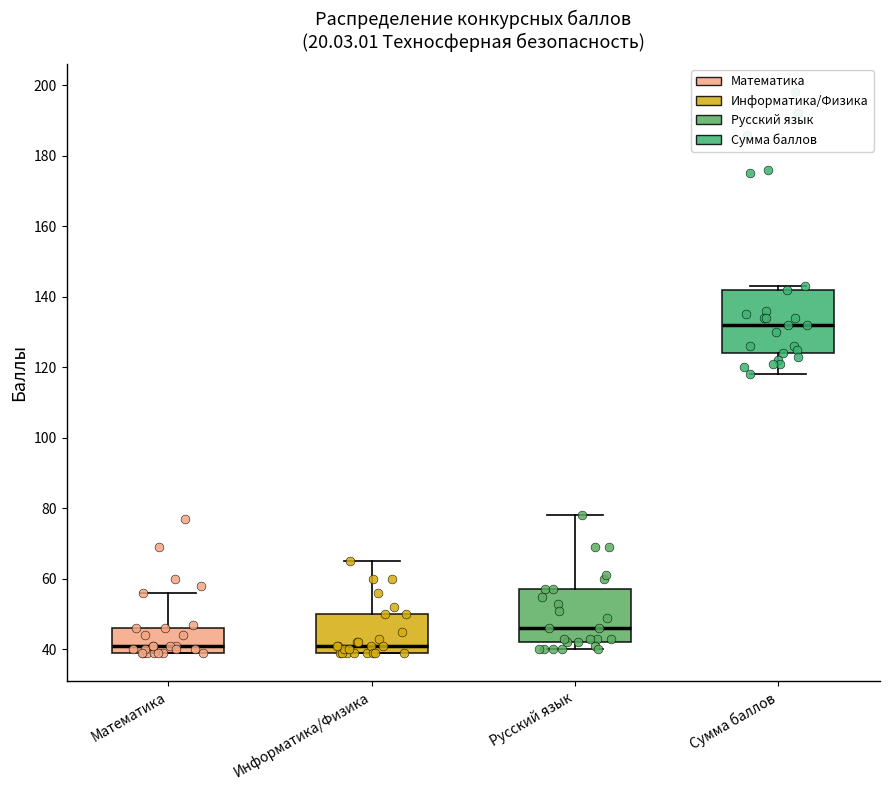

Reading left to right, transcribe this box plot: for each box, give where its median line is, the range the box spans, and where its two whiskers end, as read against the y-axis. The values are not printed on the chart, so give them approximately, as read against the axis.

Математика: median 42, box 40 to 46, whiskers 40 to 56
Информатика/Физика: median 42, box 40 to 50, whiskers 40 to 66
Русский язык: median 46, box 42 to 58, whiskers 40 to 78
Сумма баллов: median 132, box 124 to 142, whiskers 118 to 144